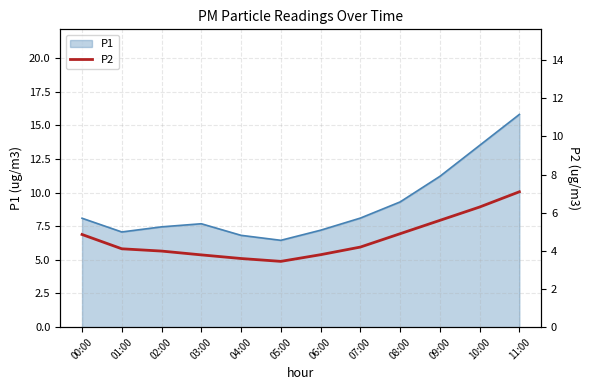

True or false: there are more than 2 points higher than both neighbors.

False